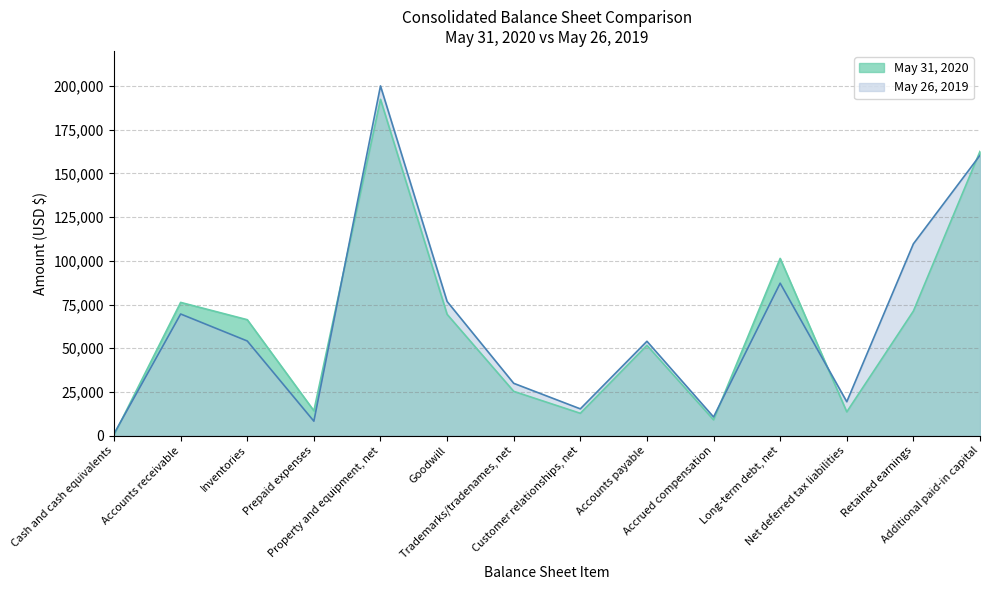

What is the difference between the May 31, 2020 values at Customer relationships, net and Cash and cash equivalents?

12417